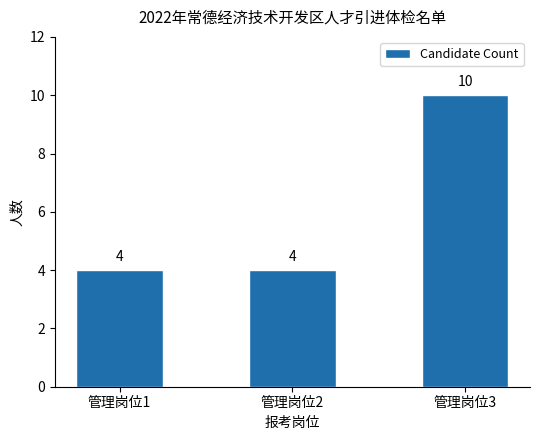

Reading left to right, extract all data points from this chart.

管理岗位1=4	管理岗位2=4	管理岗位3=10